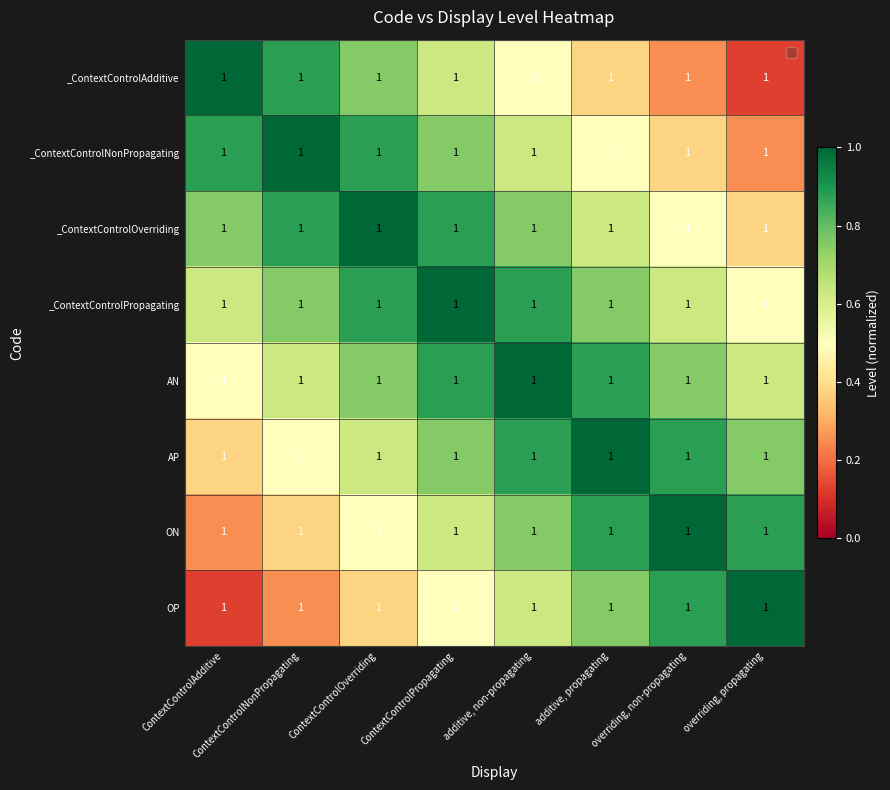

At ContextControlPropagating, list the series in order from largest to smallest.

_ContextControlPropagating, _ContextControlOverriding, AN, _ContextControlNonPropagating, AP, _ContextControlAdditive, ON, OP